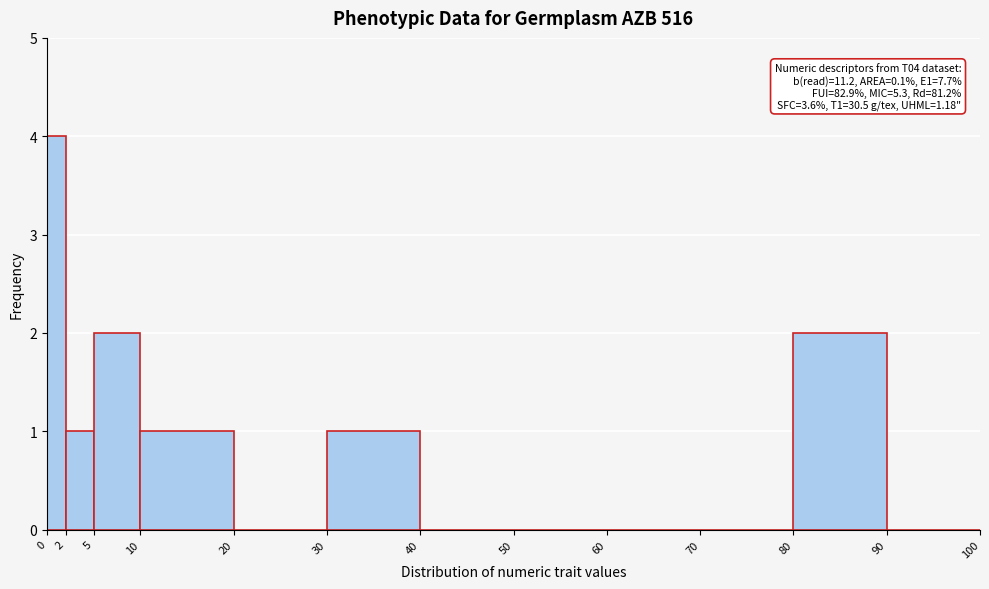

Which range on the x-axis has the tallest bar?

0 to 2